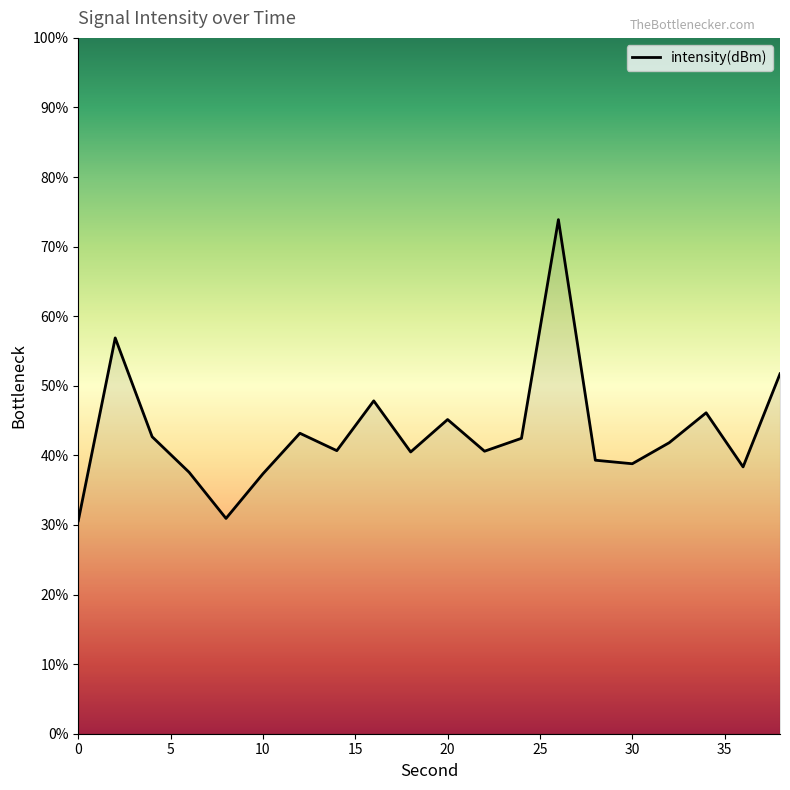

What is the minimum value shown in the chart?

30.6